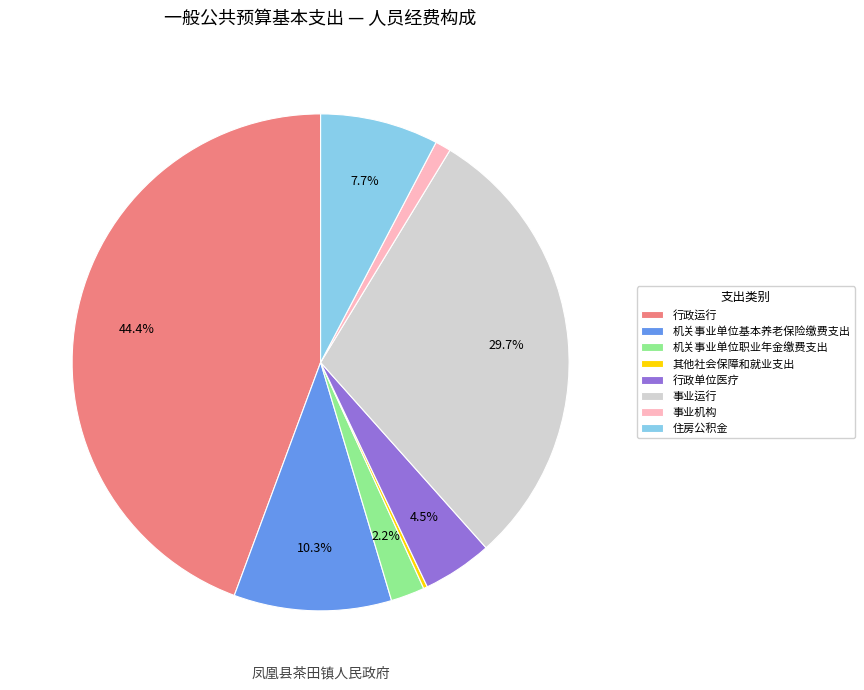

Which has a higher value, 机关事业单位基本养老保险缴费支出 or 行政单位医疗?

机关事业单位基本养老保险缴费支出